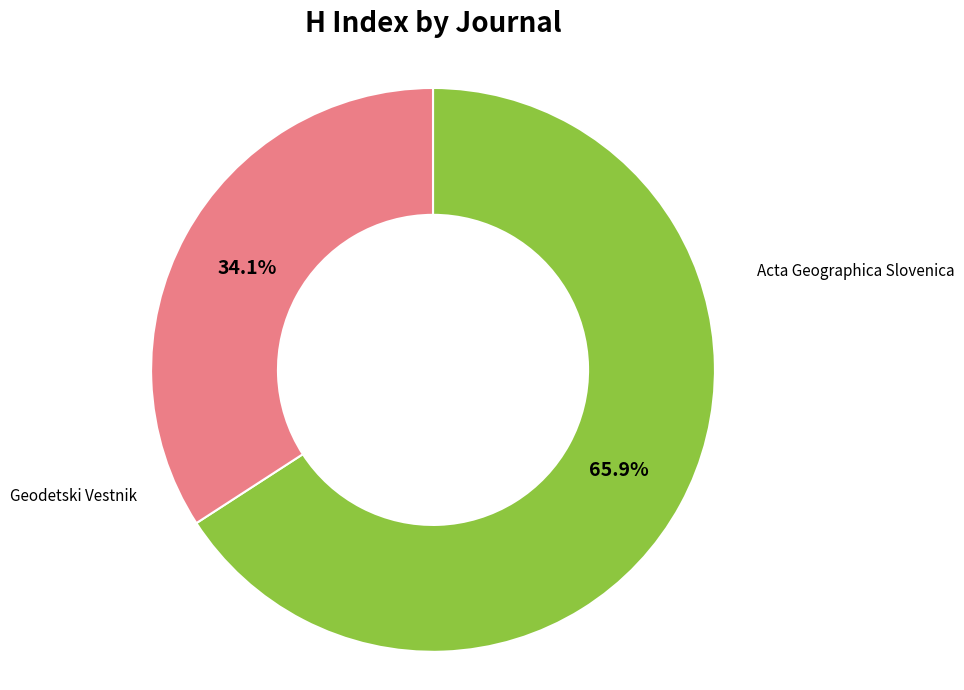

Is there any slice that represents more than half of the pie?

Yes